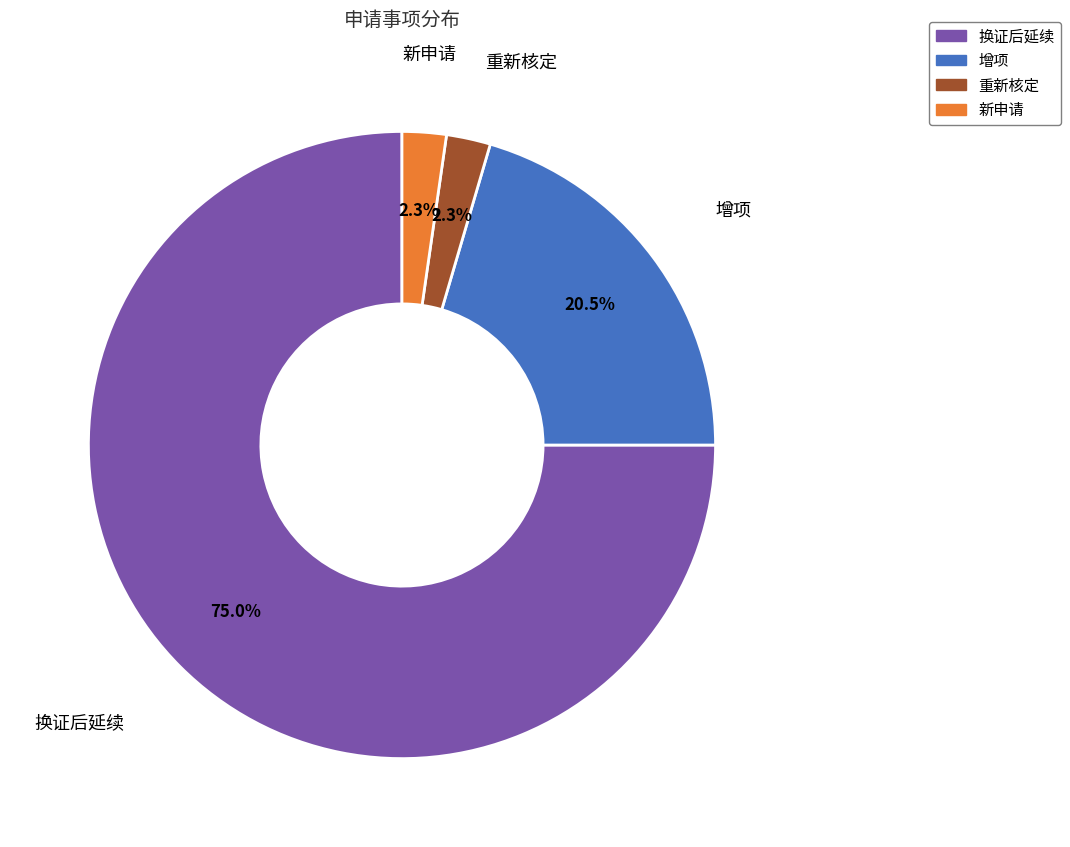

To the nearest percent, what is the difference between the largest and smallest slice percentages?

73%